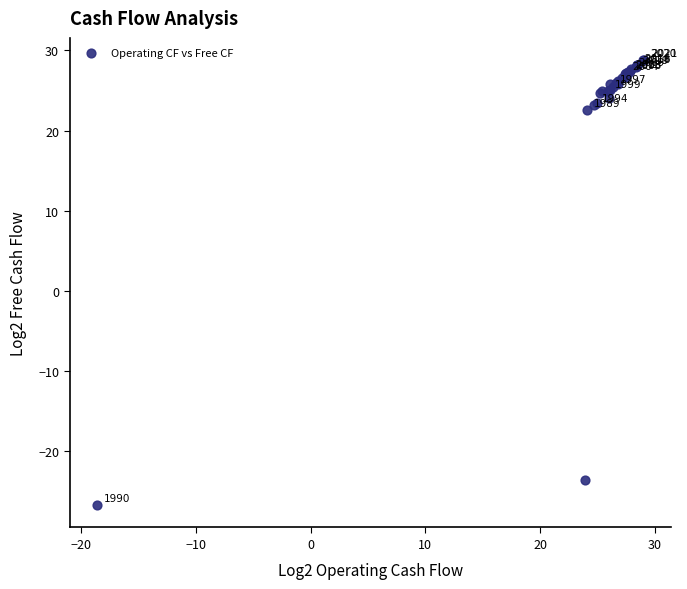

What Y value in the scatter plot is closest to 1?

22.6